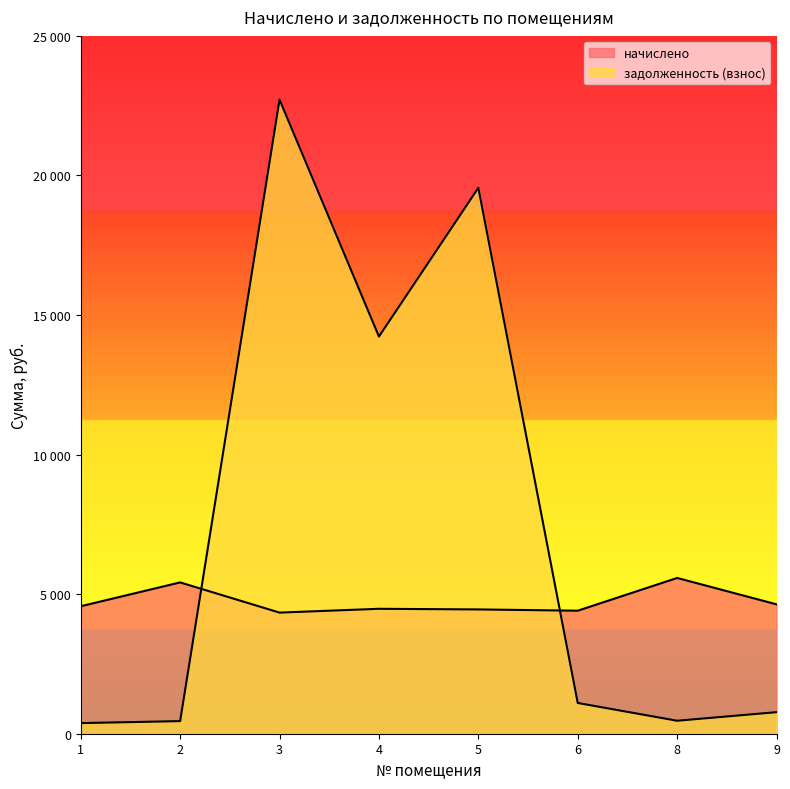

What are all the series names shown in the legend?

начислено, задолженность (взнос)